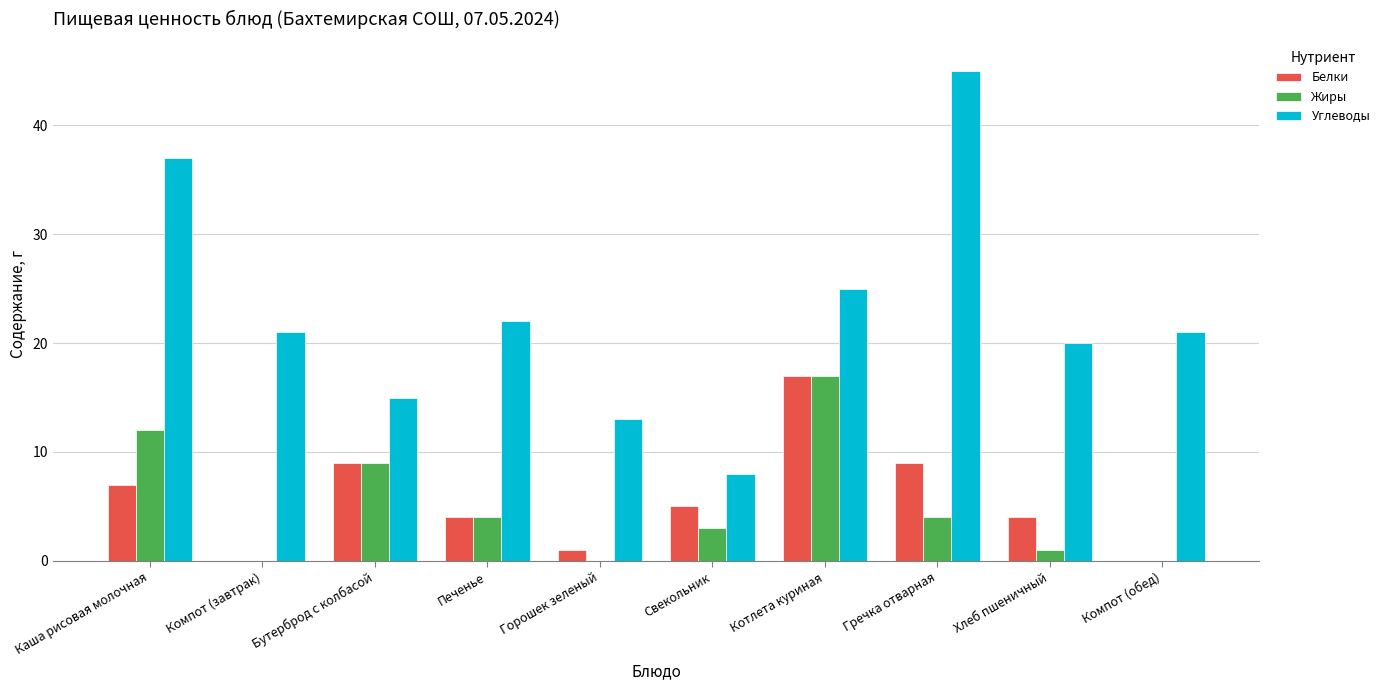

What is the highest value of the Углеводы series?

45